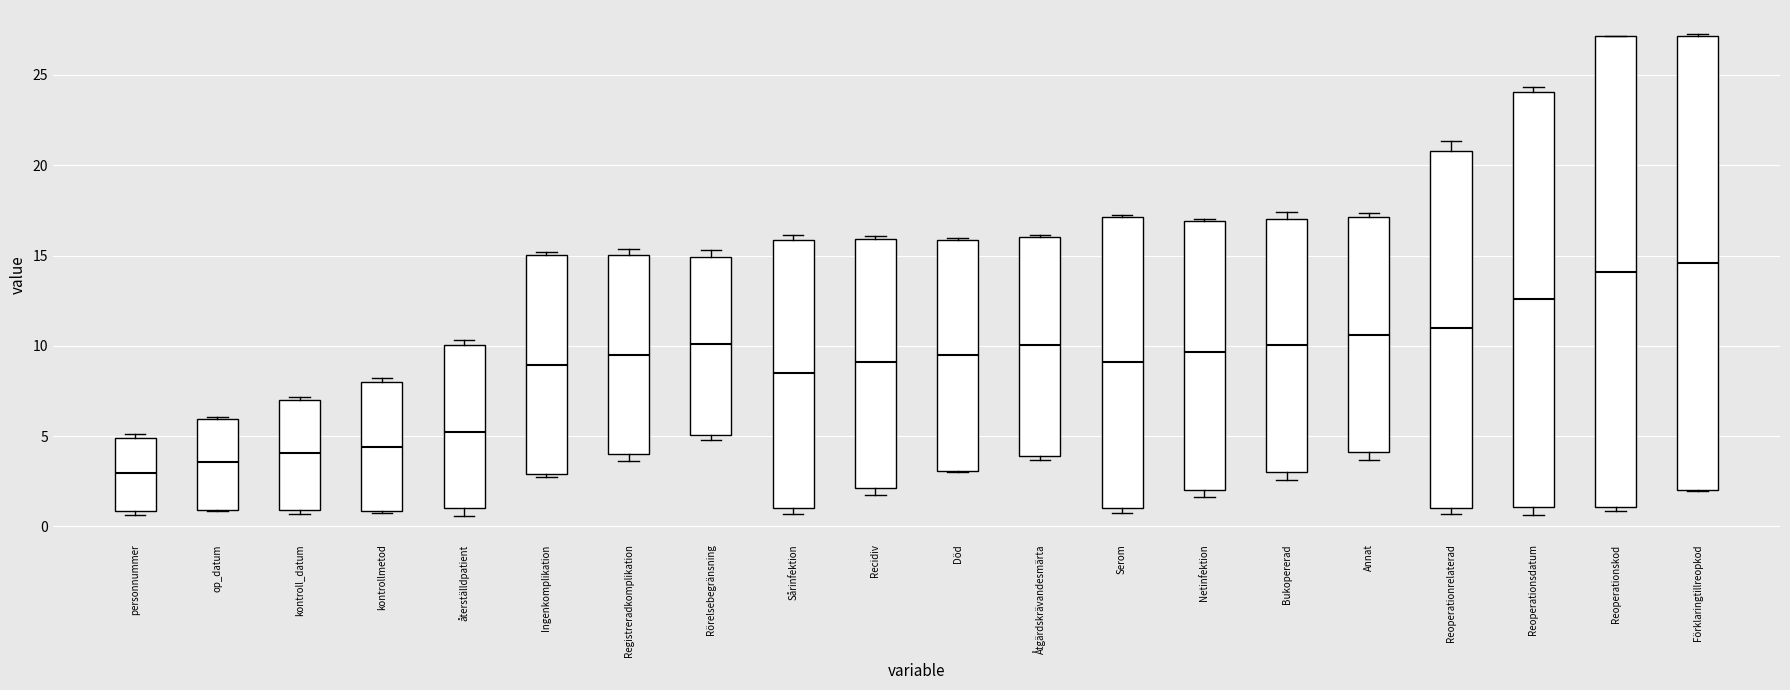

Which box is the tallest, from its lower edge to its upper edge?

Reoperationskod